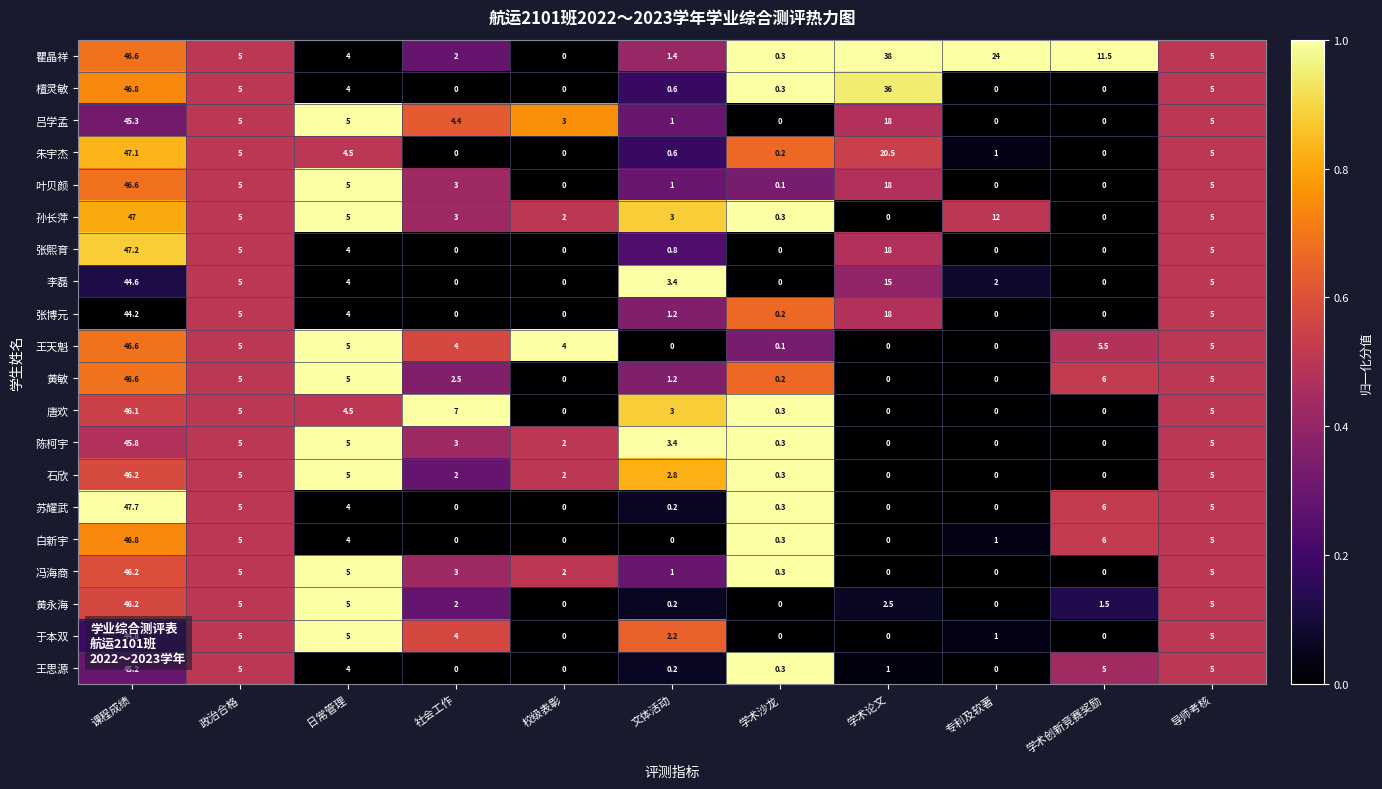

Between 课程成绩 and 政治合格, which series saw the biggest shift?

苏耀武